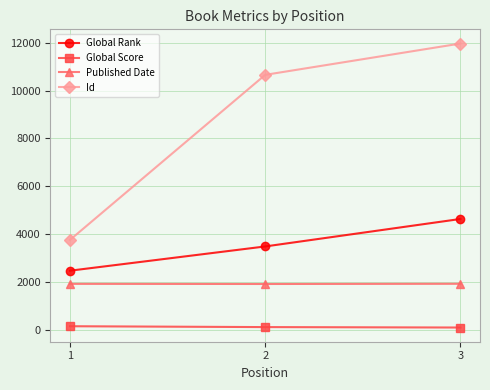

What is the maximum value for Global Score?

144